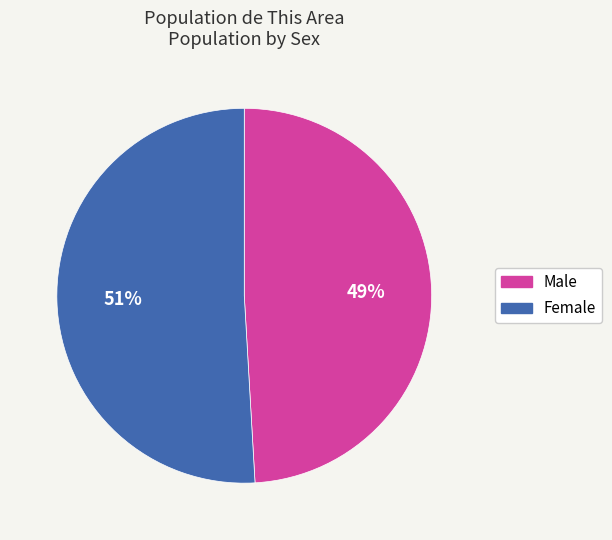

Which slice represents more than half of the pie?

Female